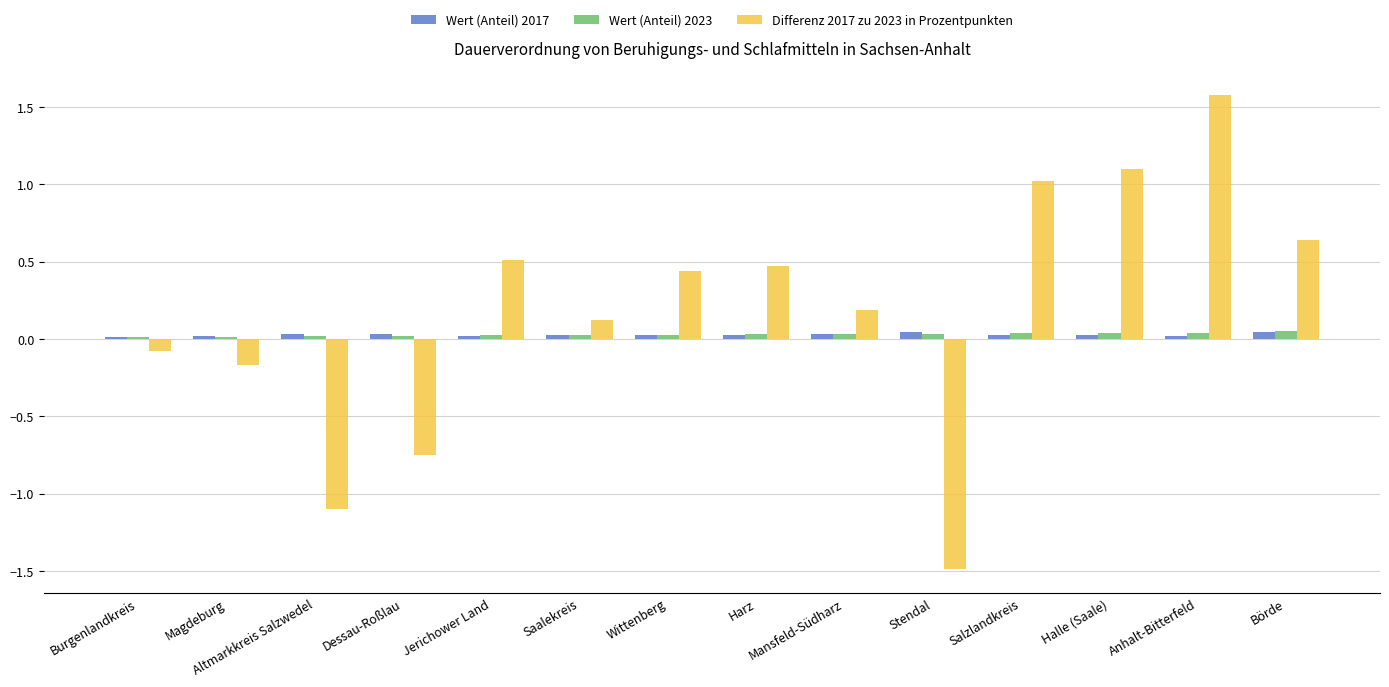

Is the value of Differenz 2017 zu 2023 in Prozentpunkten at Magdeburg greater than the value of Wert (Anteil) 2023 at Burgenlandkreis?

No